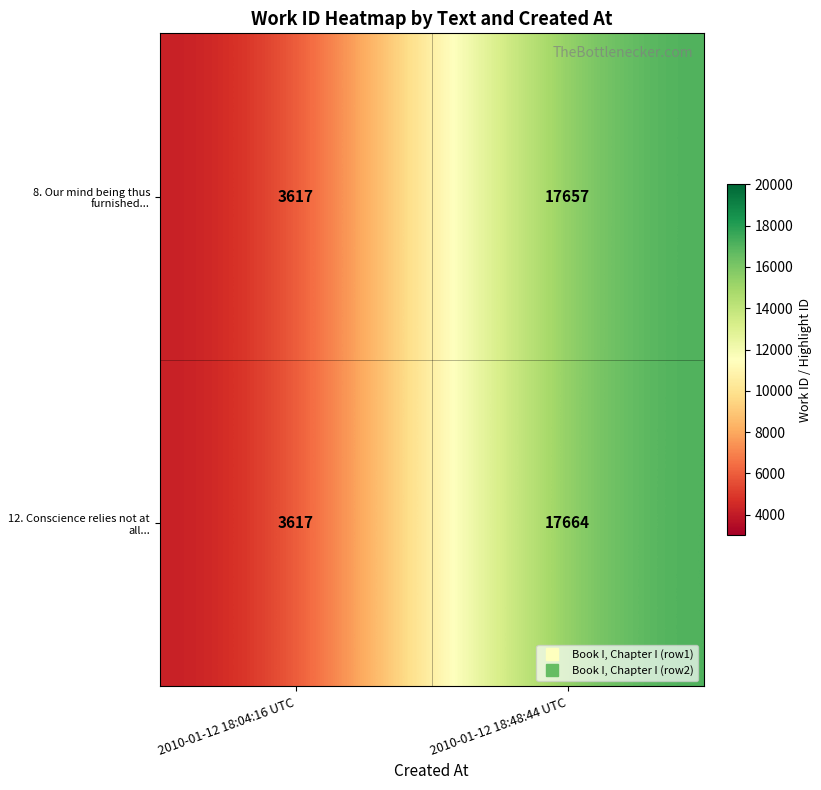

Reading left to right, what are all the values shown in this chart?

8. Our mind being thus furnished...: 3617	17657
12. Conscience relies not at all...: 3617	17664